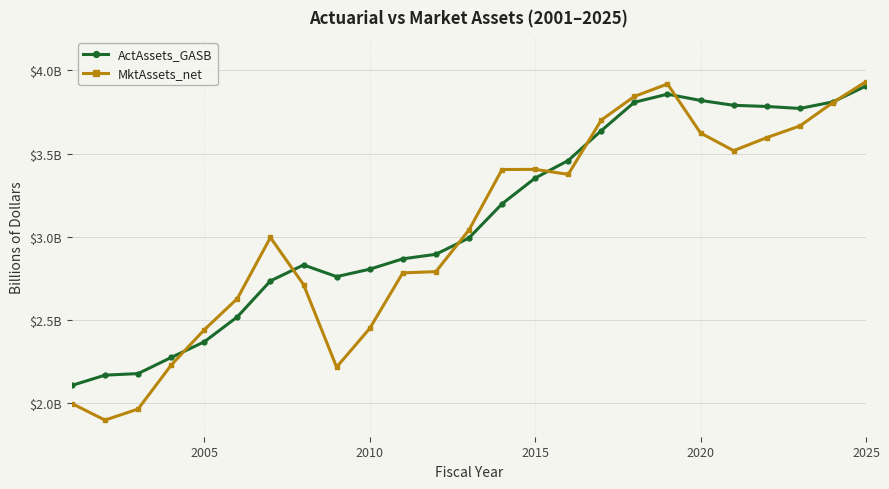

At how many categories does at least one series exceed 1?

25